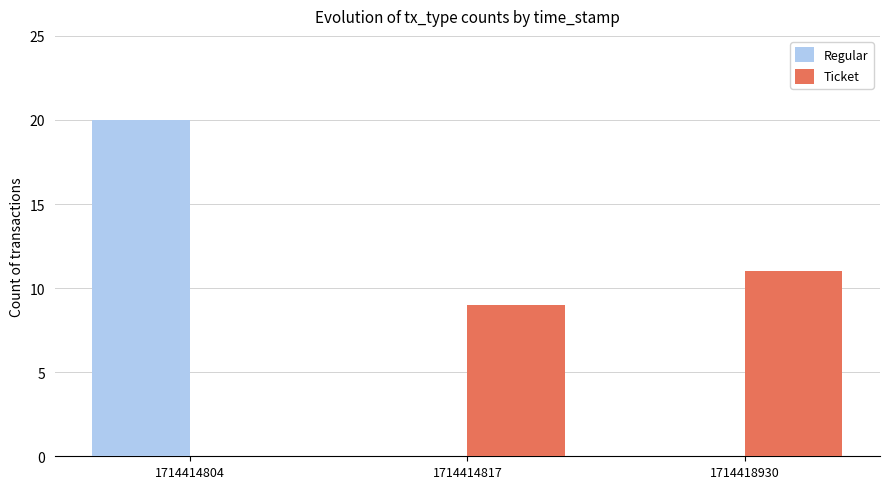

How many positive values does the Ticket series have?

2